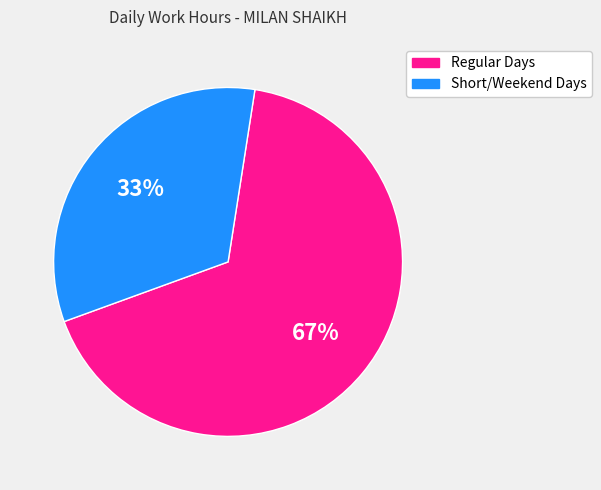

How many slices are in this pie chart?

2